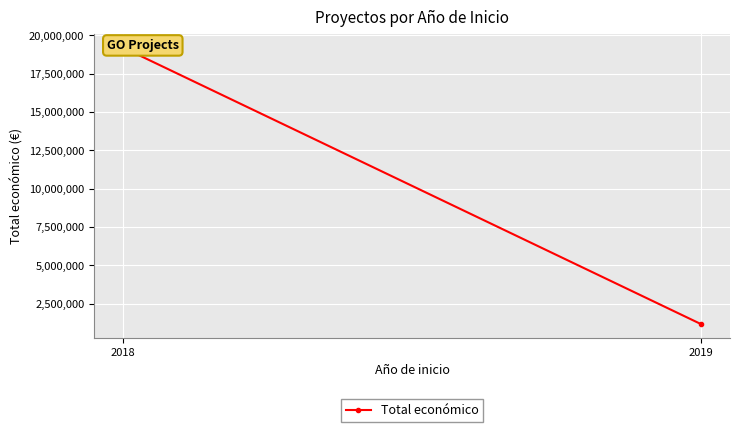

List the labels in order of value, largest first.

2018, 2019